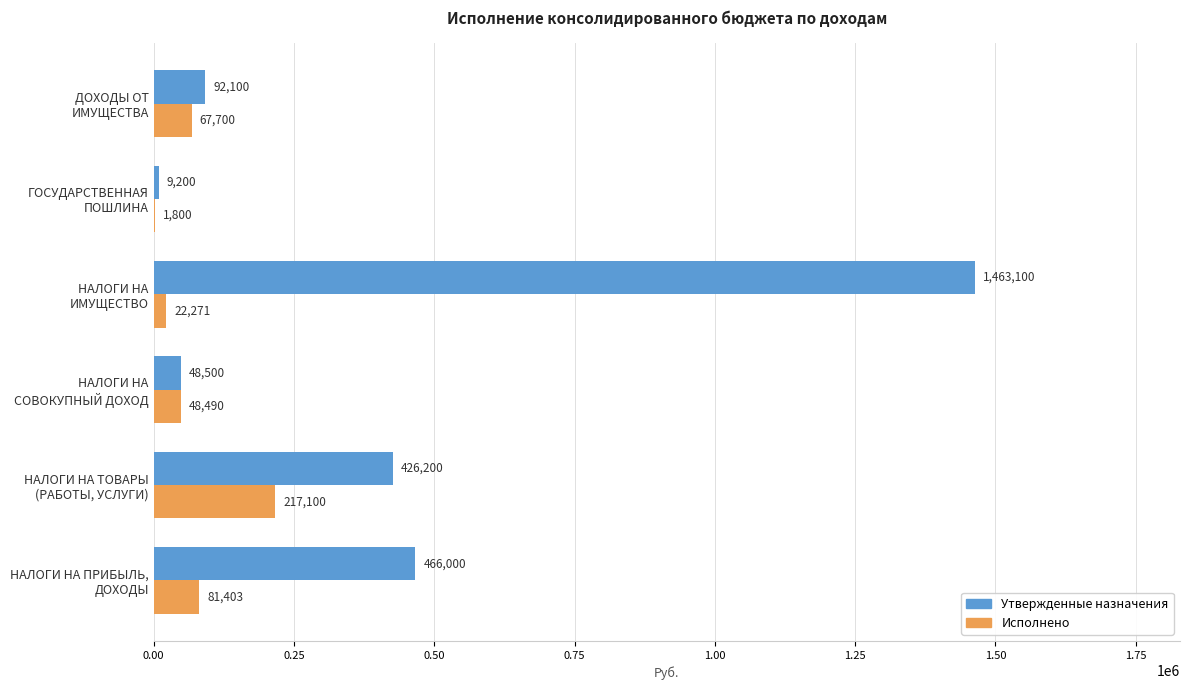

What is the maximum value shown in the chart?

1463100.0